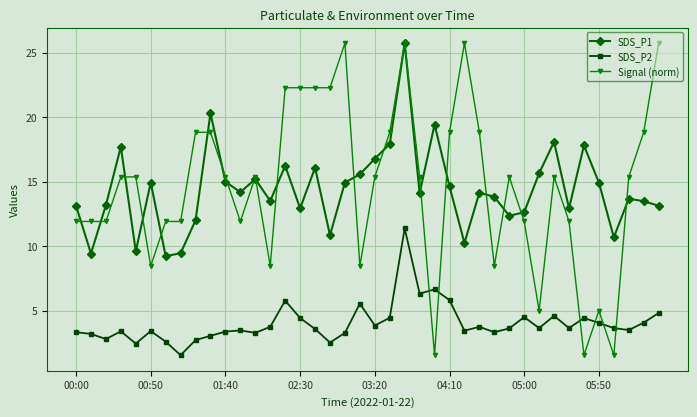

True or false: SDS_P2 and SDS_P1 intersect in this chart.

False